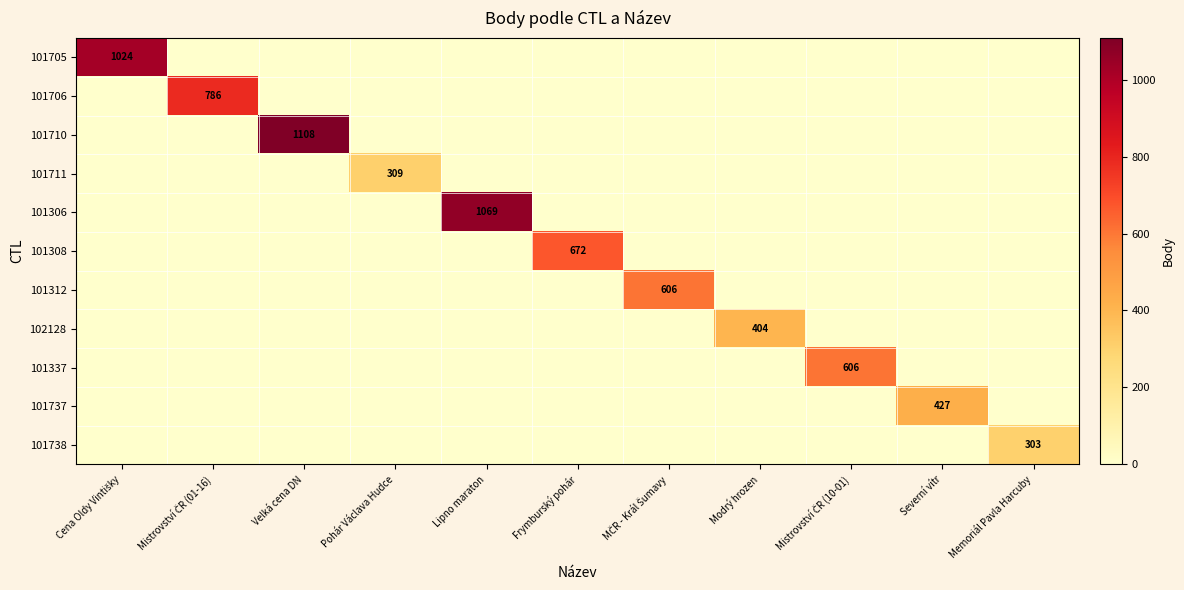

At which category is the sum across all series the highest?

Velká cena DN